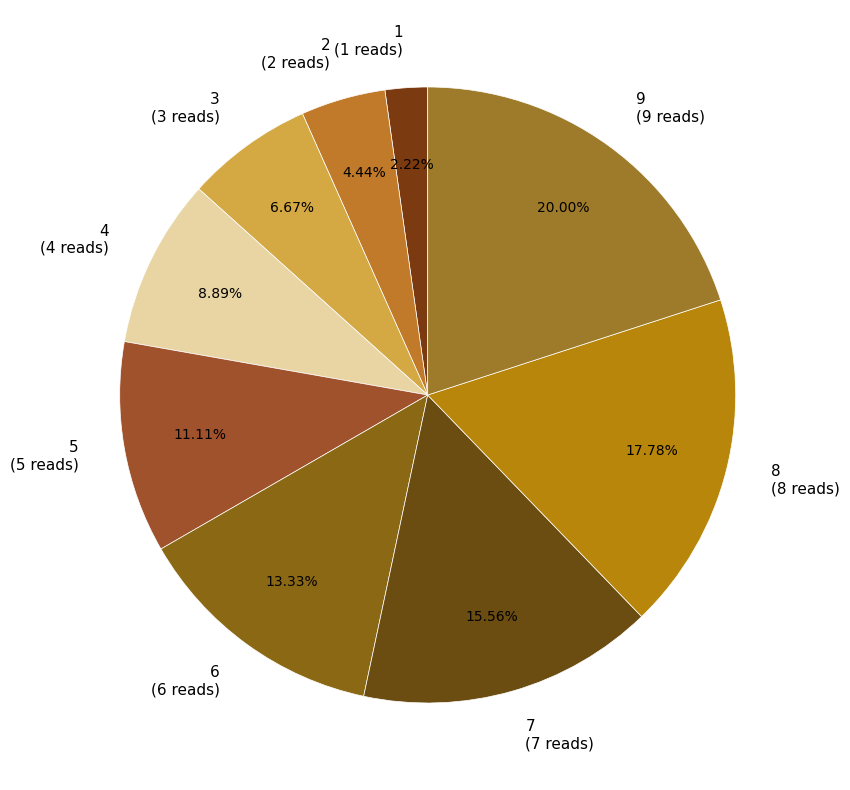

To the nearest percent, what percentage of the pie is 8?

18%